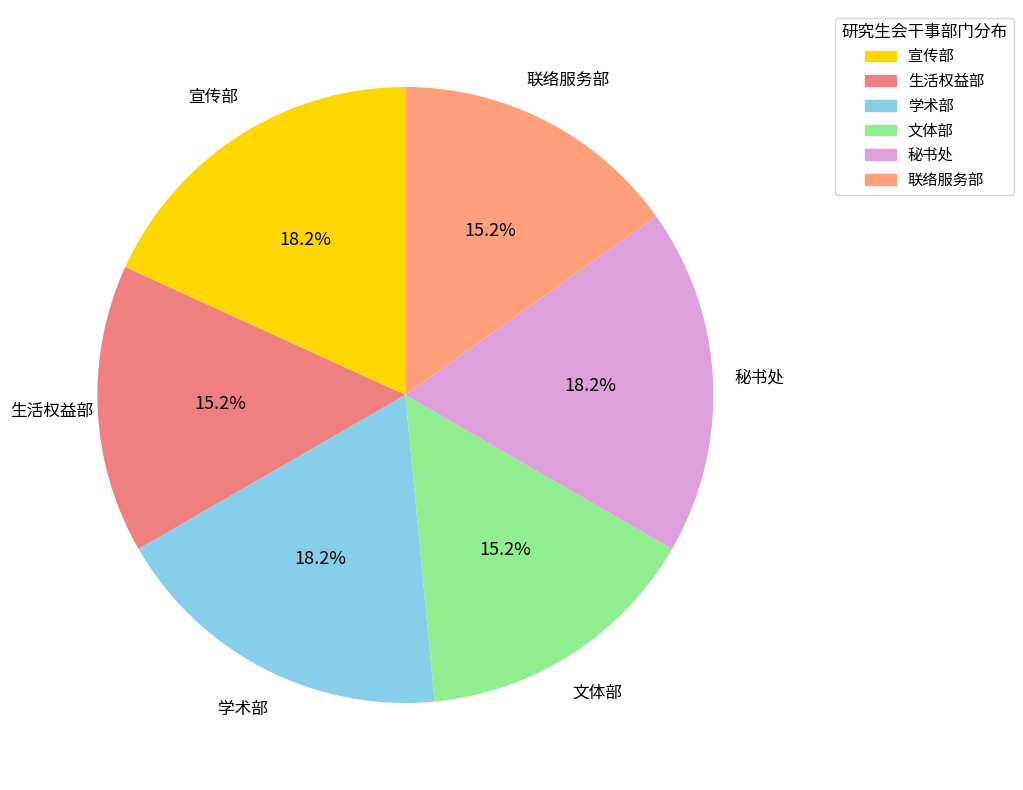

Combined, what portion of the pie is 文体部 and 宣传部?

33.3%